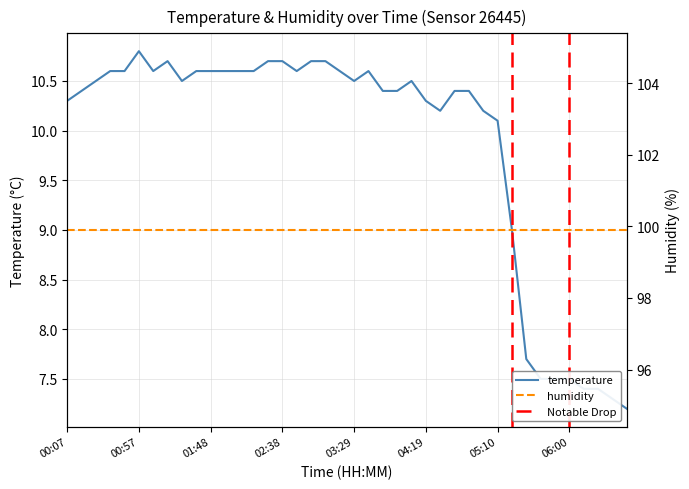

What is the greatest value displayed?

99.9